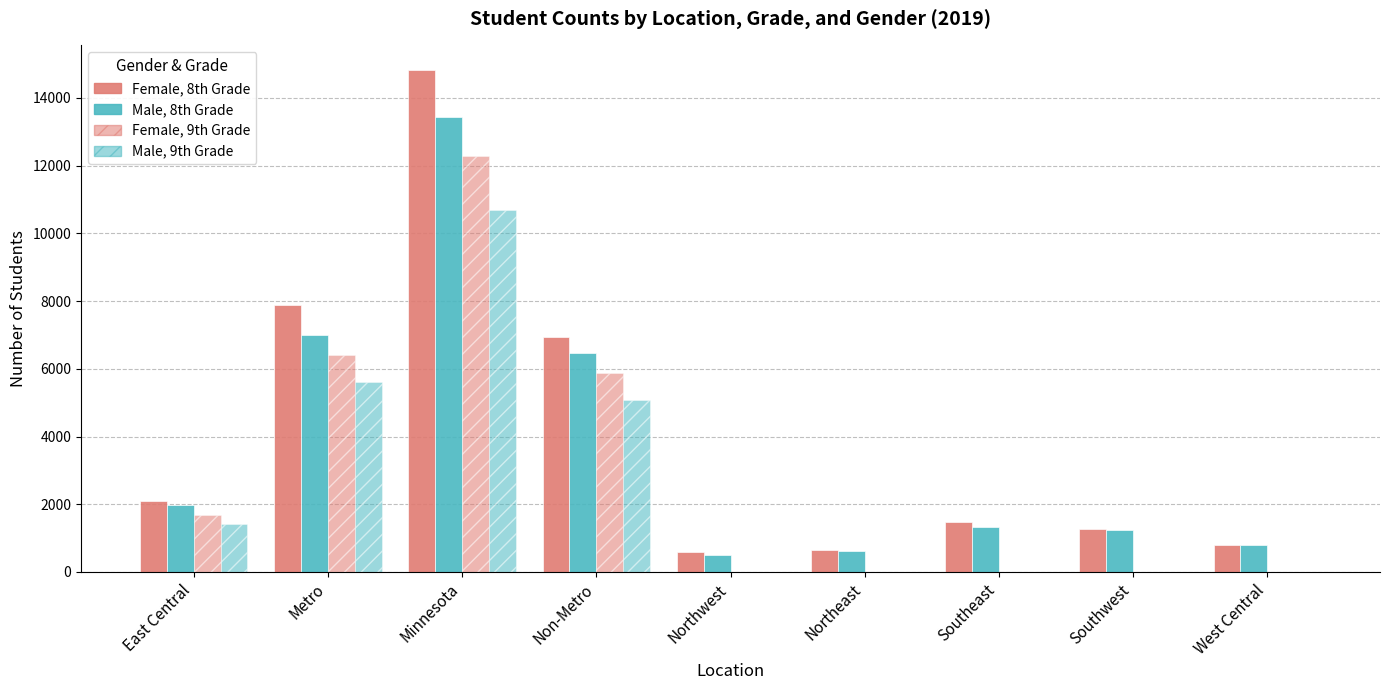

Are the bars grouped side by side (vs. stacked)?

Yes